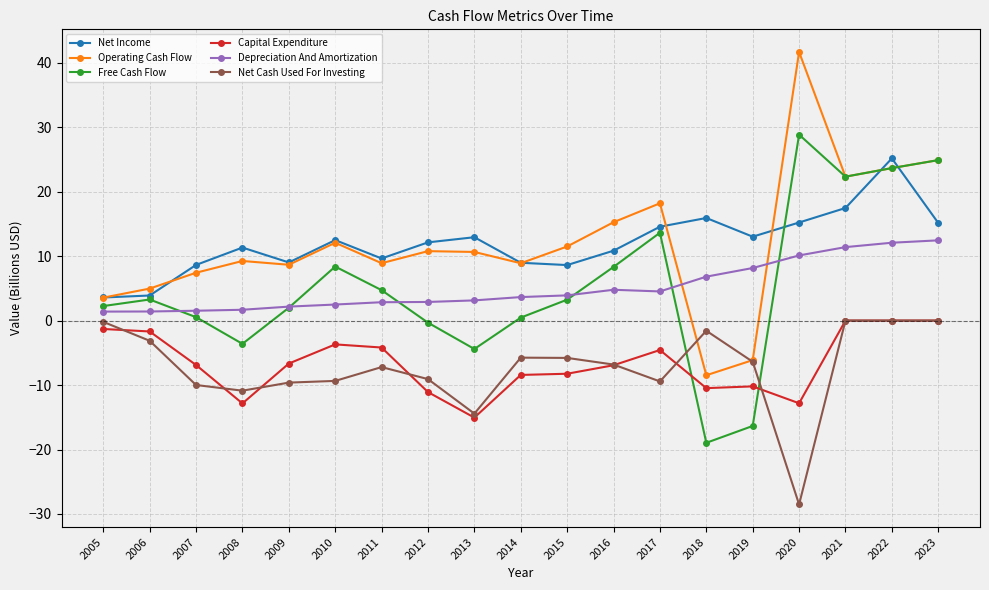

Which series has the largest range (max minus min)?

Operating Cash Flow